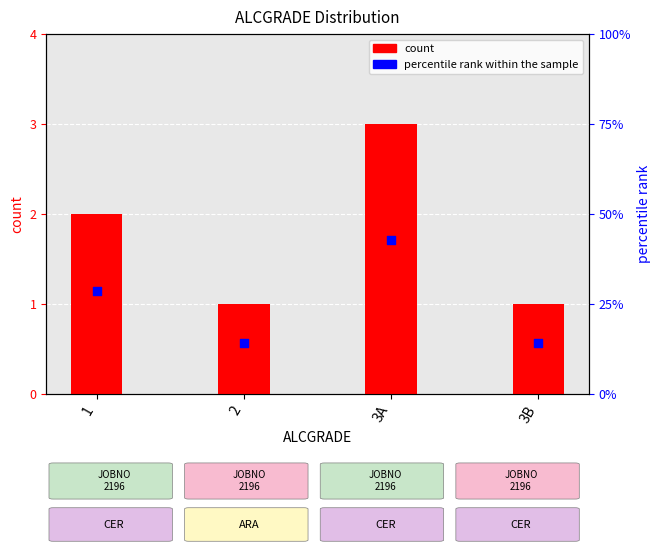

What are all the series names shown in the legend?

count, percentile rank within the sample